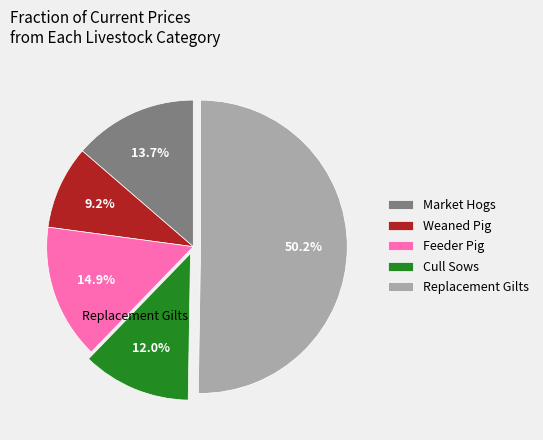

What portion of the pie excludes Cull Sows?

88.0%